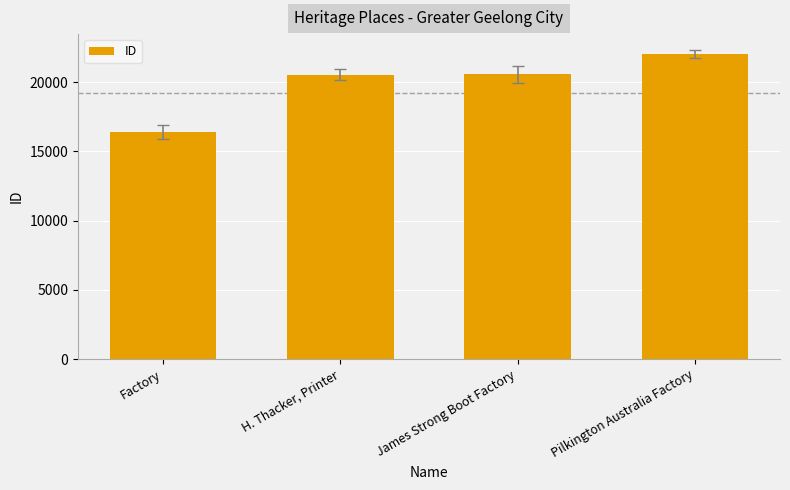

What is the greatest value displayed?

22050